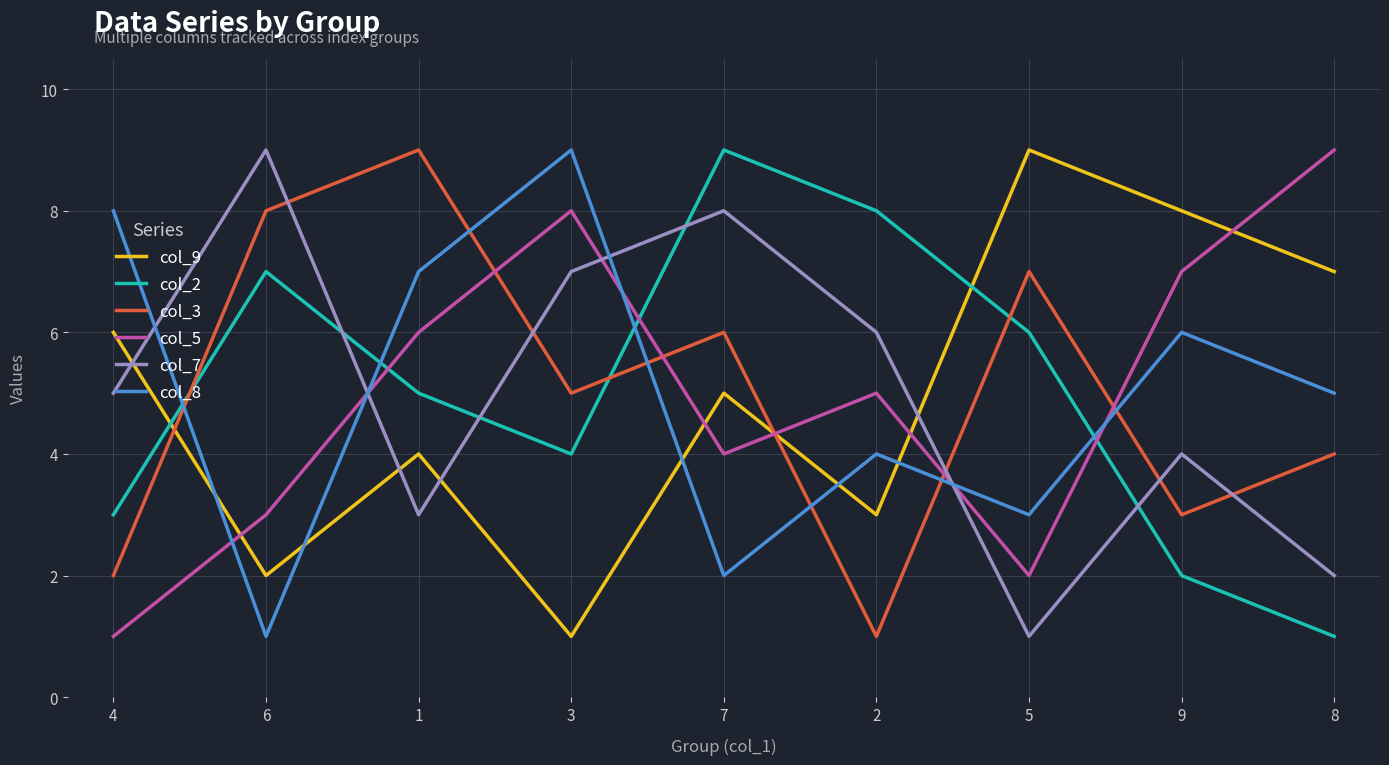

How many times do col_9 and col_8 cross each other?

5